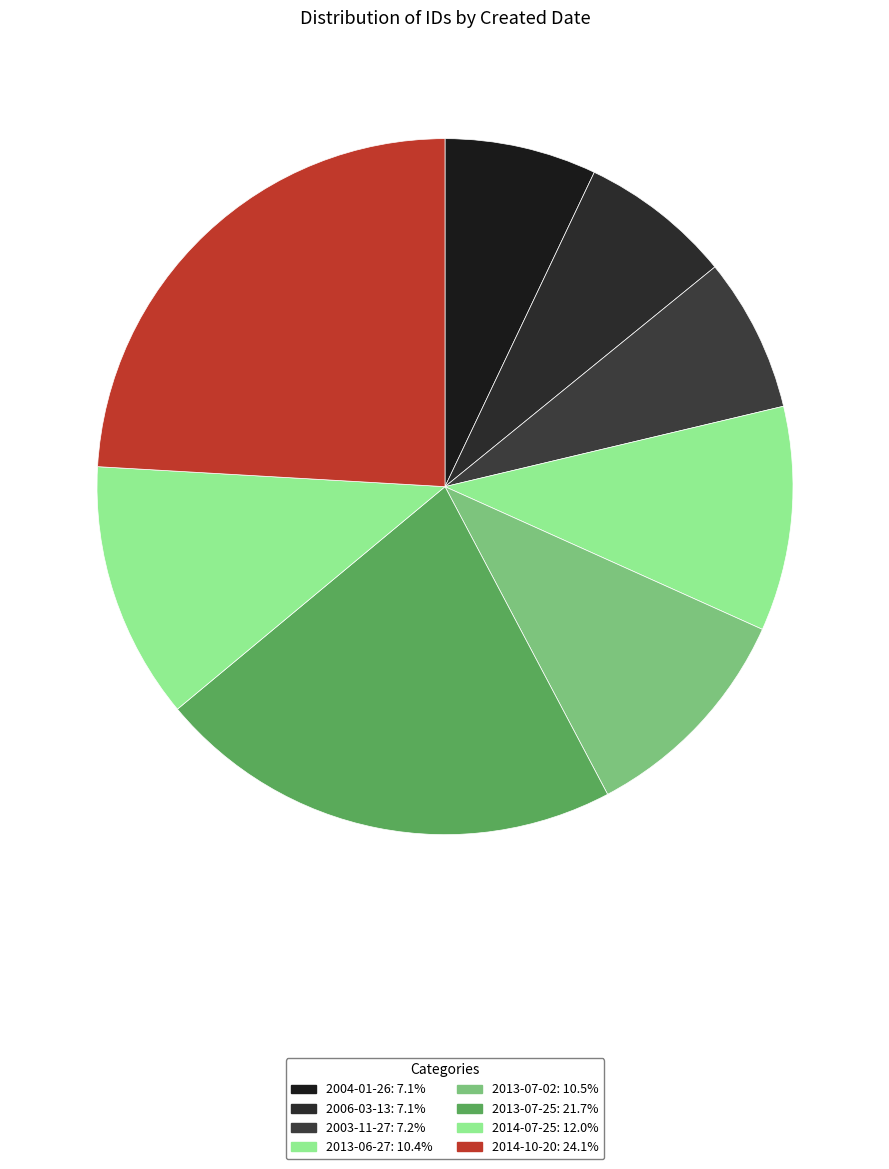

How many slices are in this pie chart?

8